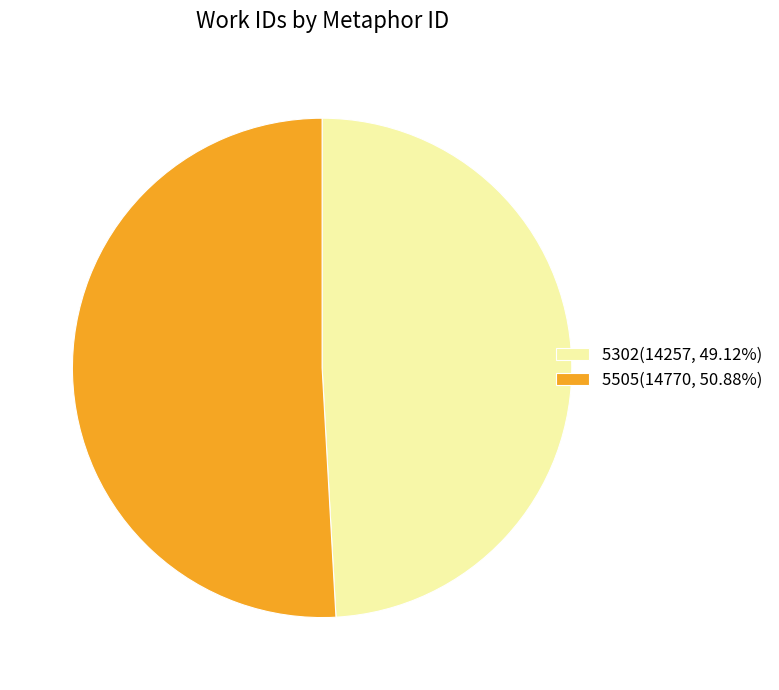

Between 5505 and 5302, which is larger?

5505